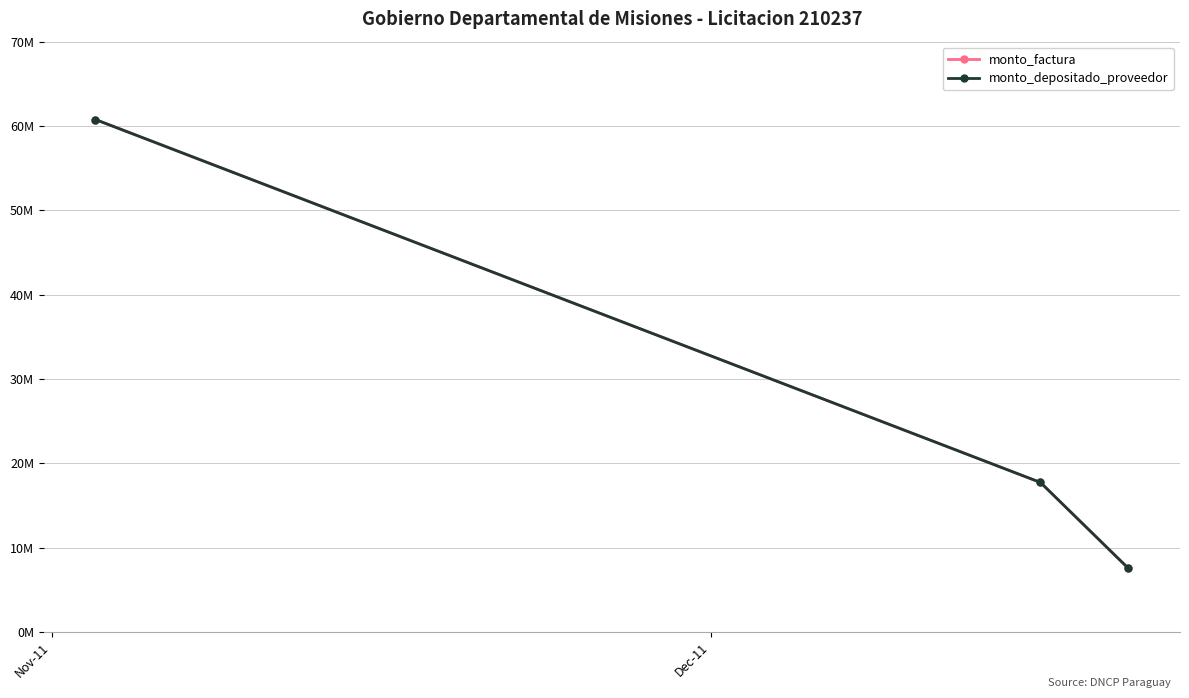

Is this an area chart (filled region under the line)?

No